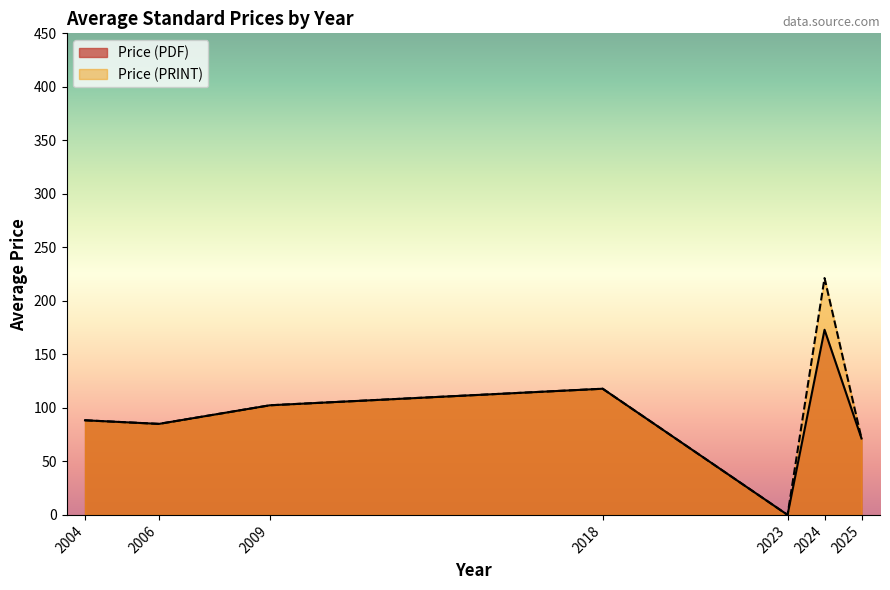

List the series in order of their peak value, highest first.

Price (PRINT), Price (PDF)